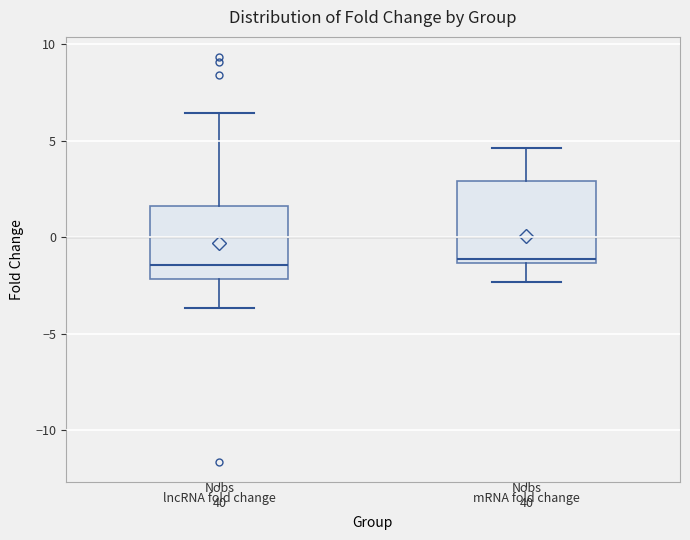

Reading left to right, read every box against the y-axis: the position of its median line, the range the box covers, and the ends of its whiskers. The values are not printed on the chart, so give them approximately, as read against the axis.

lncRNA fold change: median -1.5, box -2.0 to 1.5, whiskers -3.5 to 6.5
mRNA fold change: median -1.0, box -1.5 to 3.0, whiskers -2.5 to 4.5